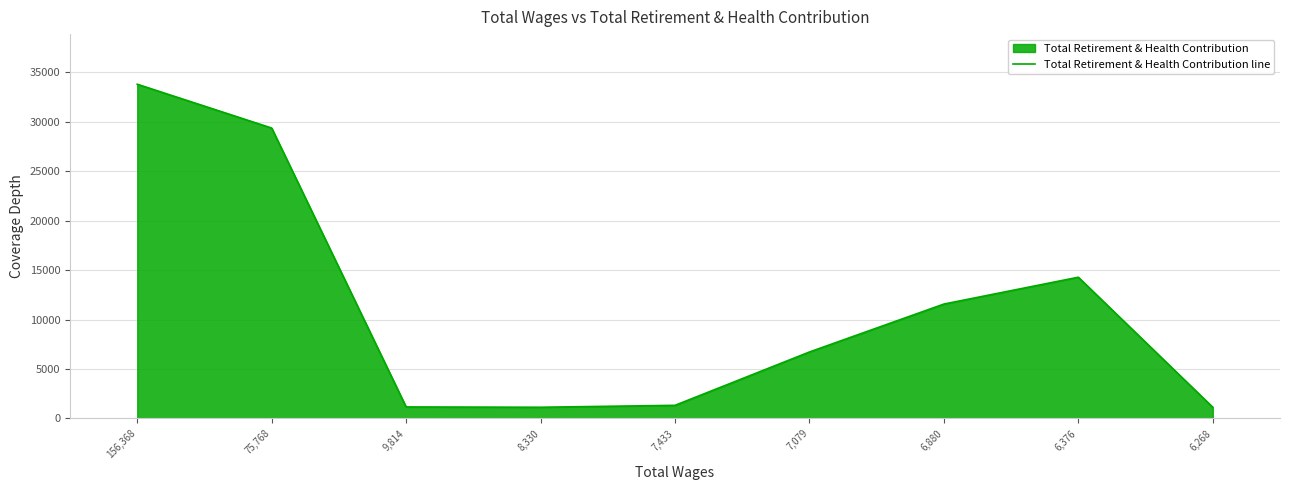

Reading left to right, transcribe all the data shown in this chart.

156,368=33811	75,768=29378	9,814=1164	8,330=1132	7,433=1326	7,079=6723	6,880=11572	6,376=14287	6,268=1132